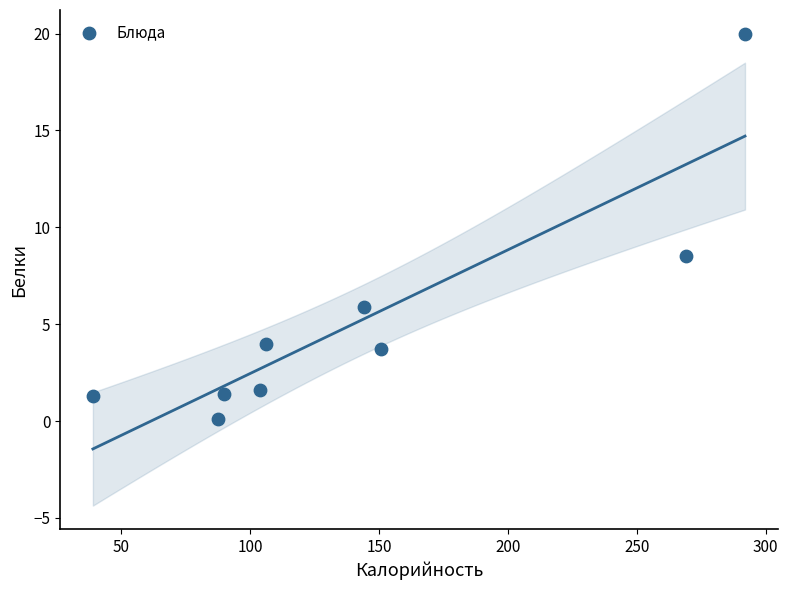

What Y value in the scatter plot is closest to 10?

8.5